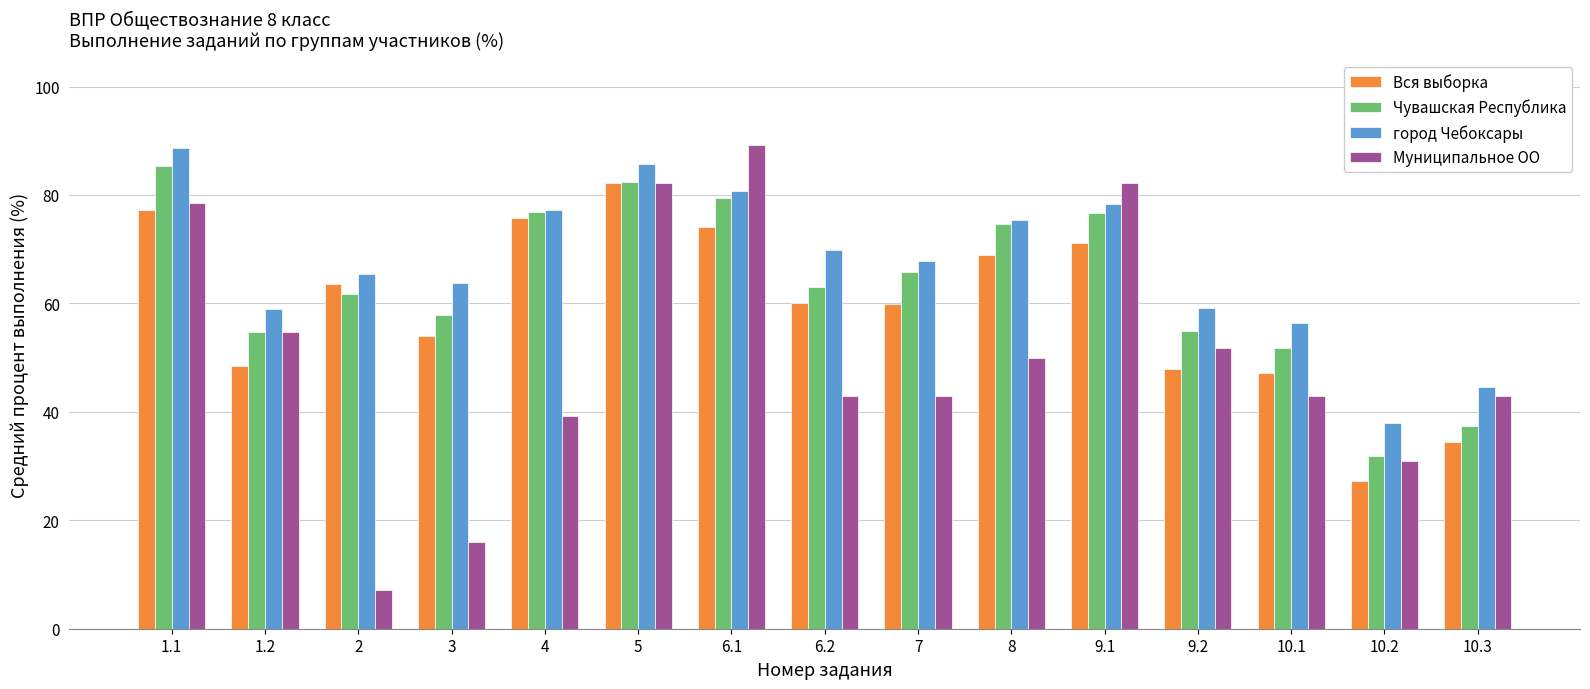

What is the label of the 4th bar from the right?

9.2